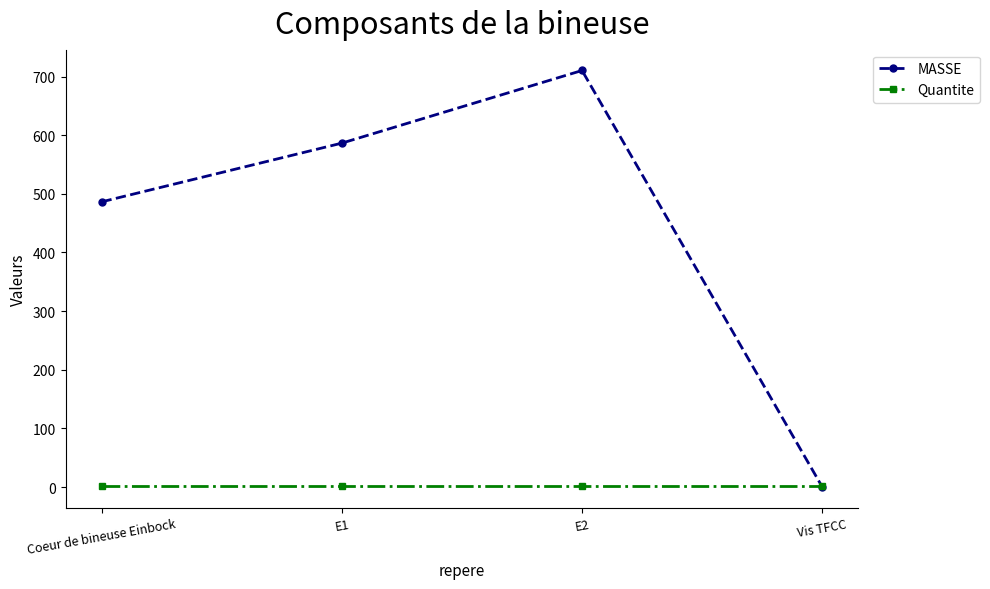

At which category is the sum across all series the highest?

E2